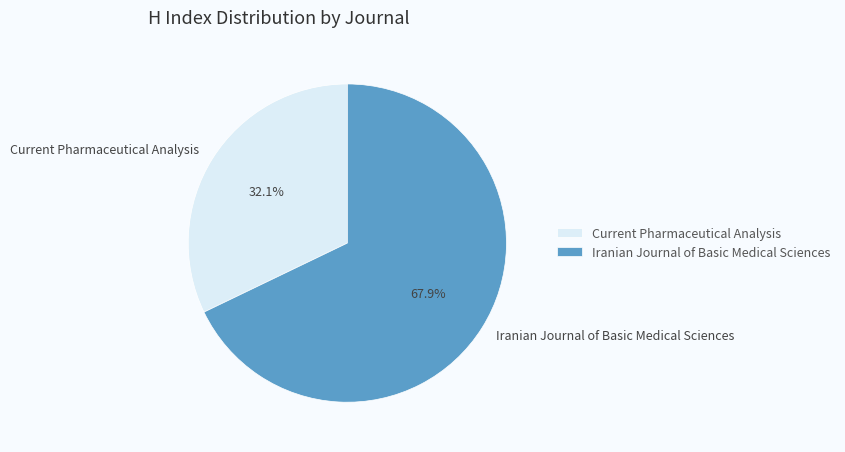

Is Current Pharmaceutical Analysis the majority of the pie?

No